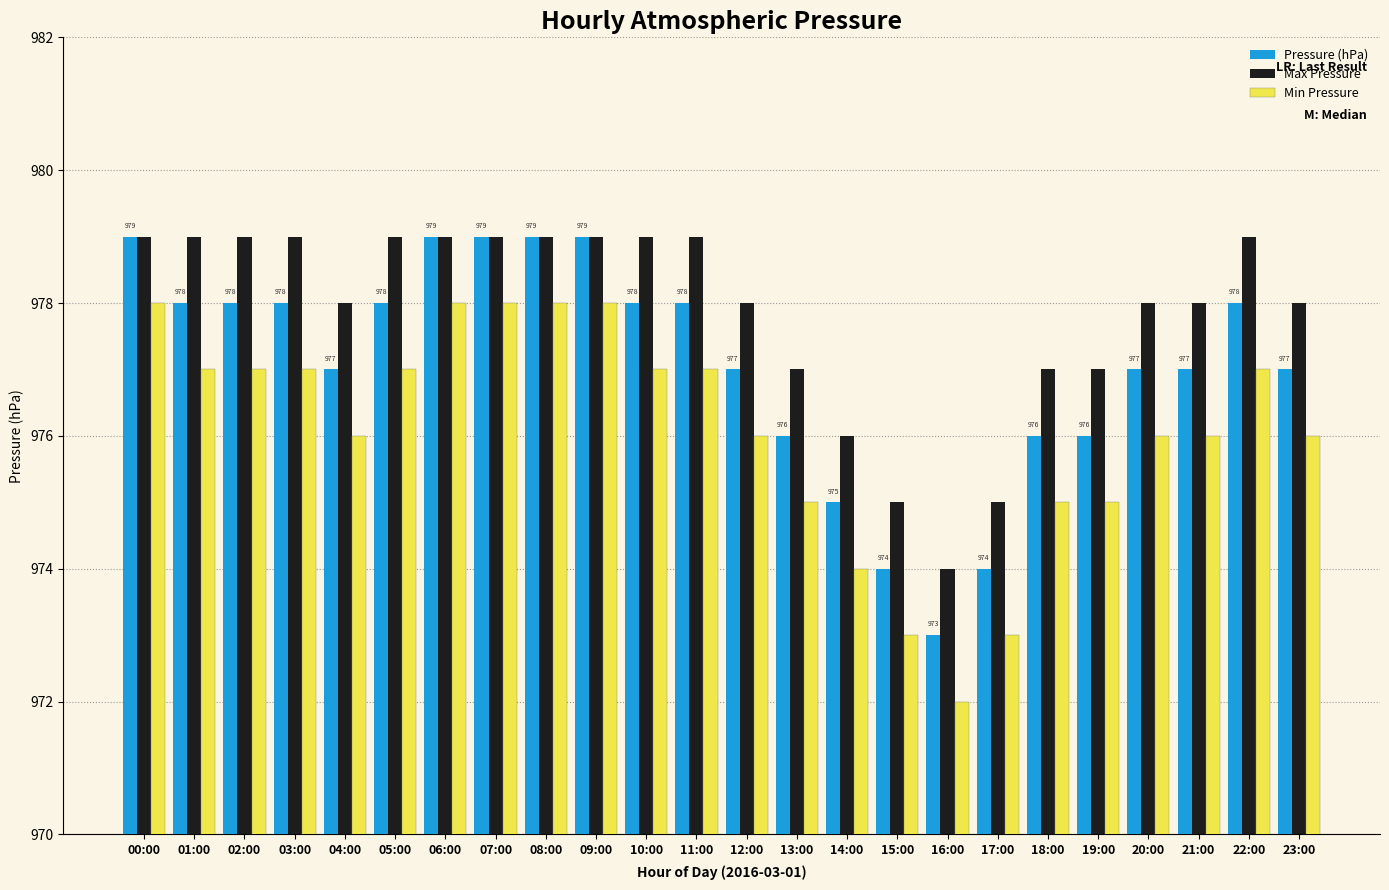

What is the label of the 10th bar from the left?

09:00